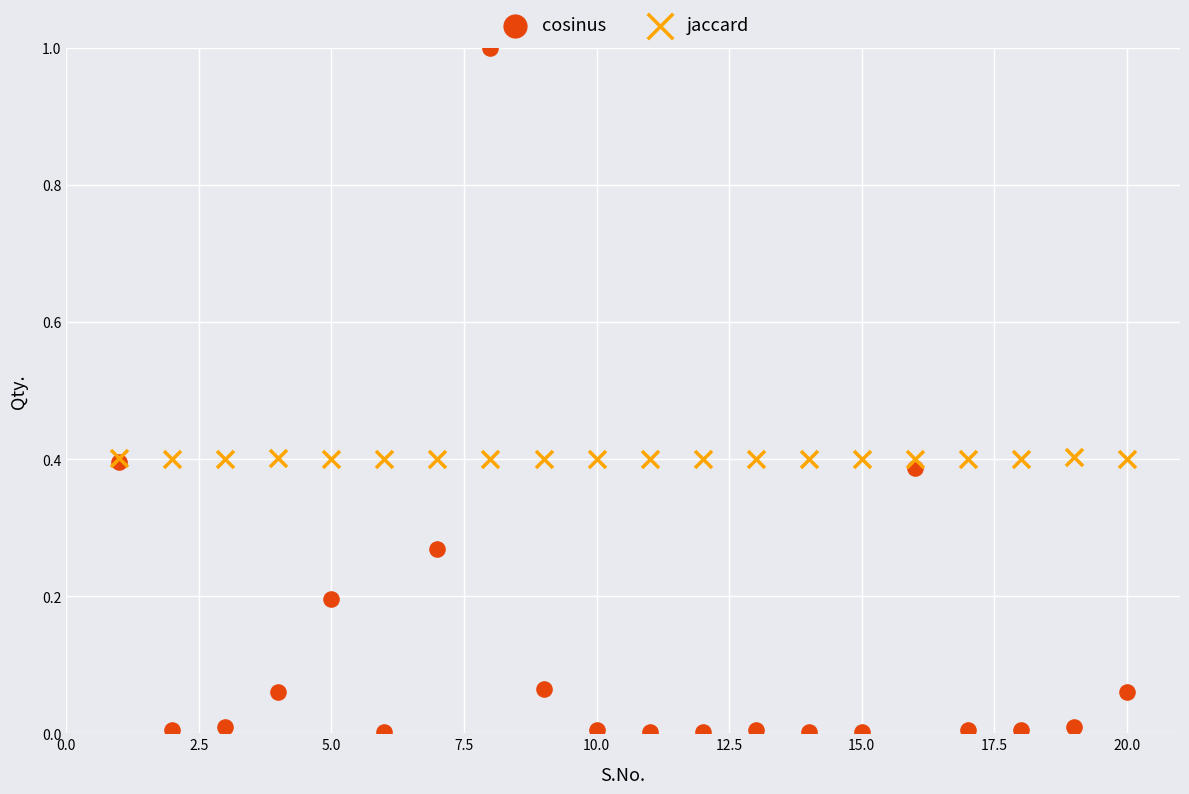

Which series has the largest Y range (max minus min)?

cosinus